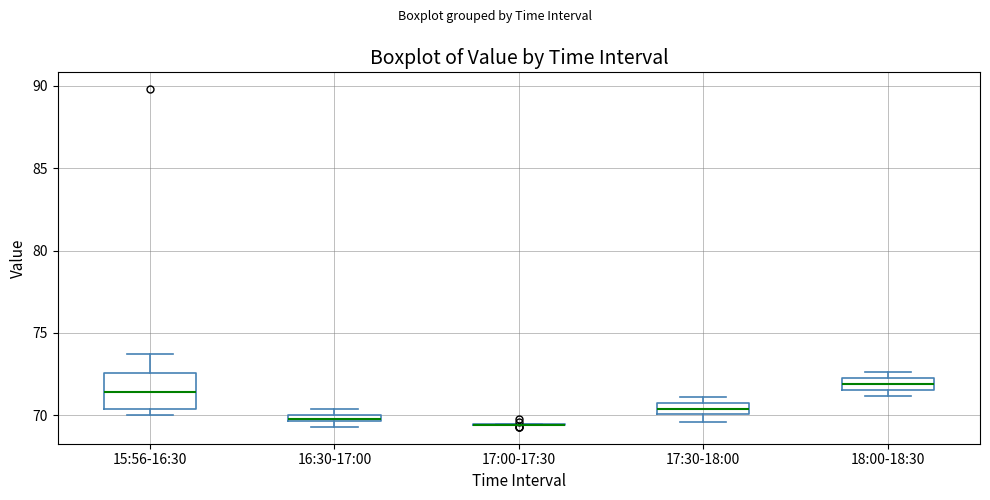

Which box is the tallest, from its lower edge to its upper edge?

15:56-16:30